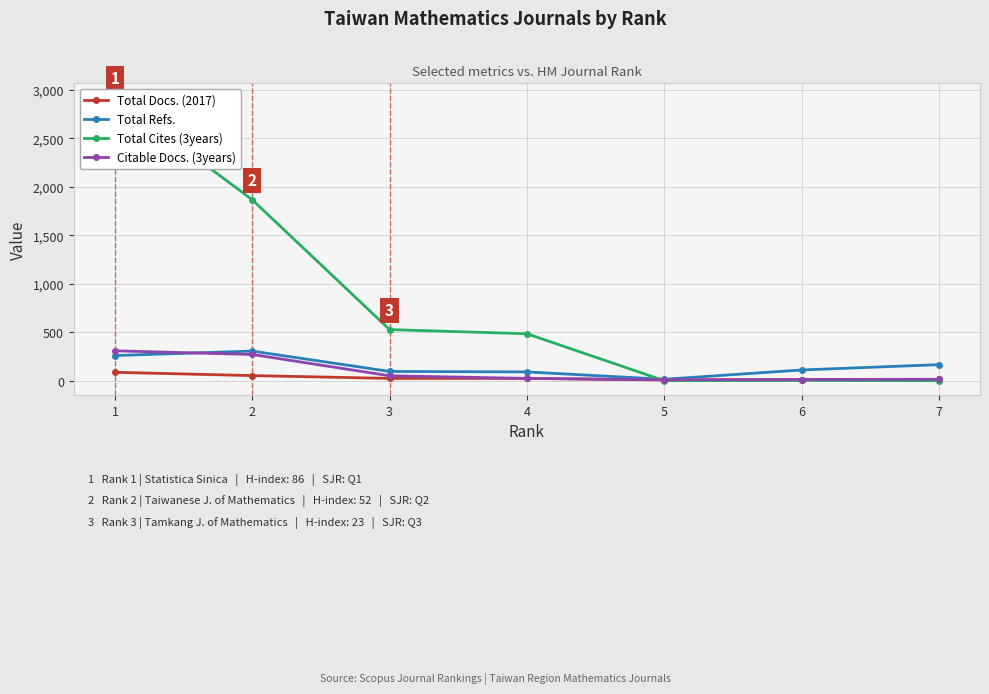

Which series has the largest total across all categories?

Total Cites (3years)